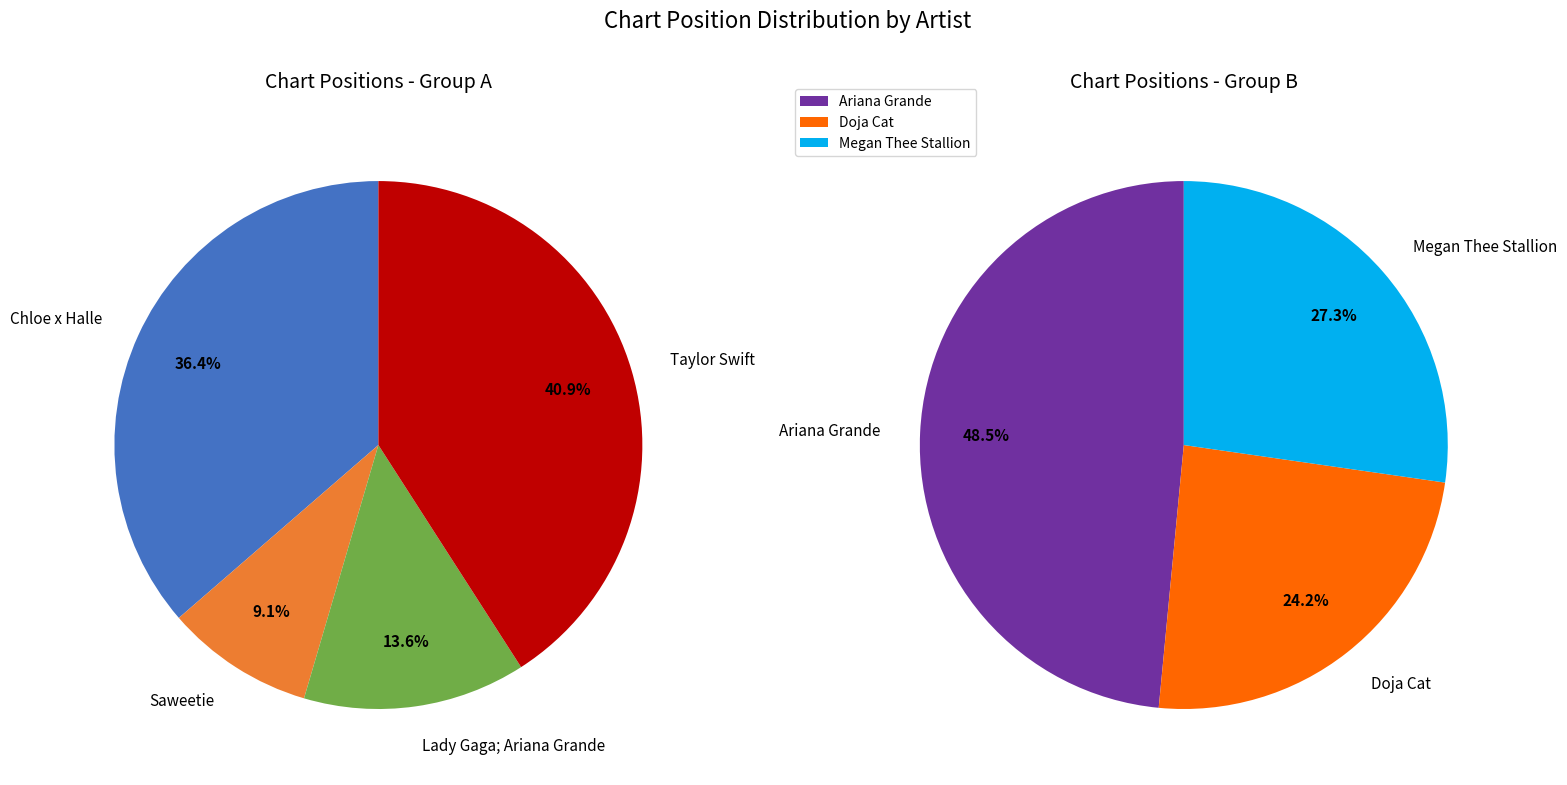

Count the number of slices in the pie.

7